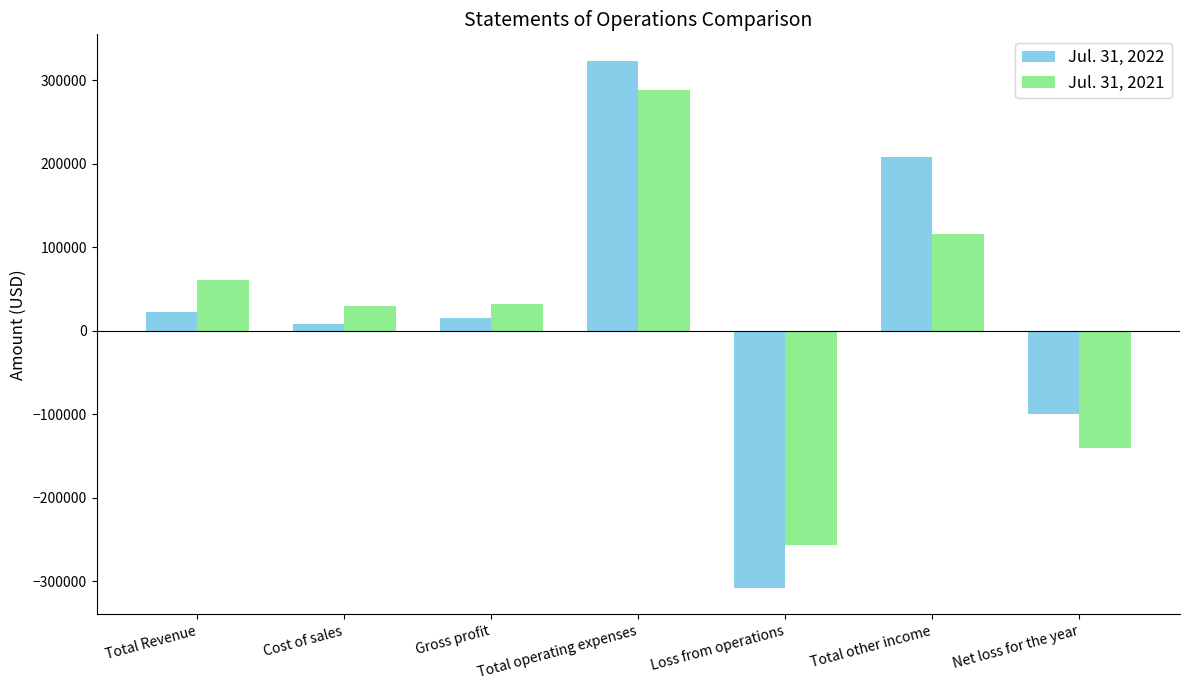

What is the sum of all Jul. 31, 2022 values?

169208